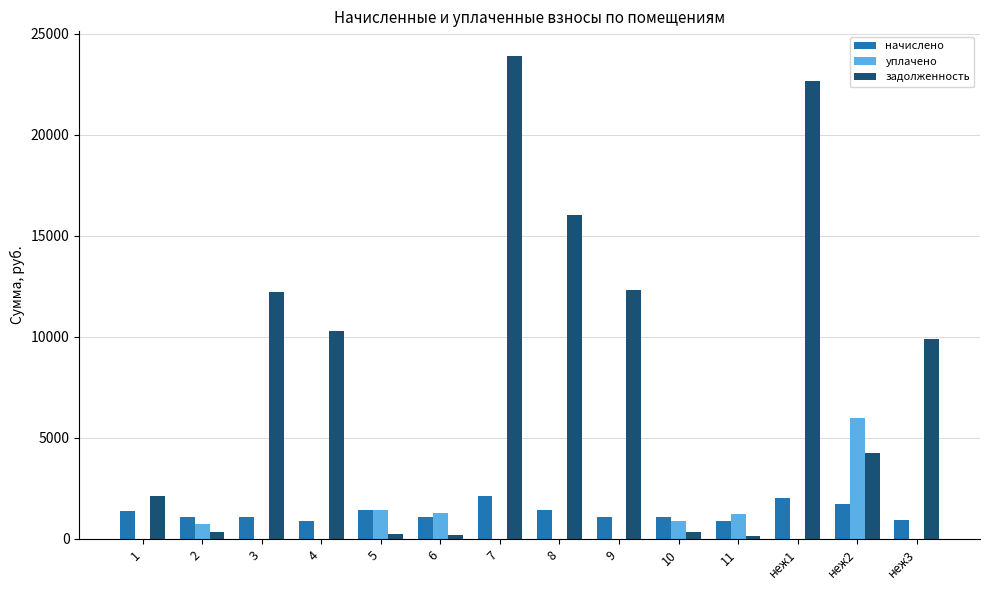

What is the highest value of the уплачено series?

6000.0